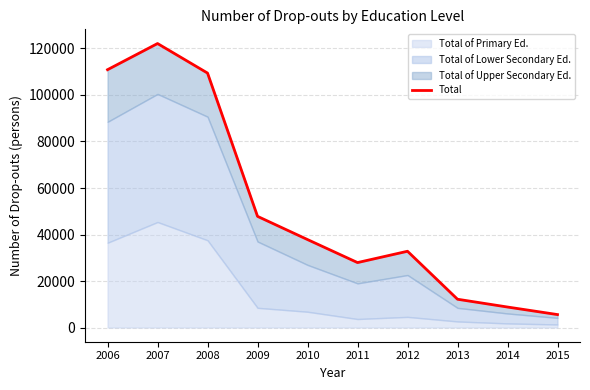

Read the value at 2014.

8814